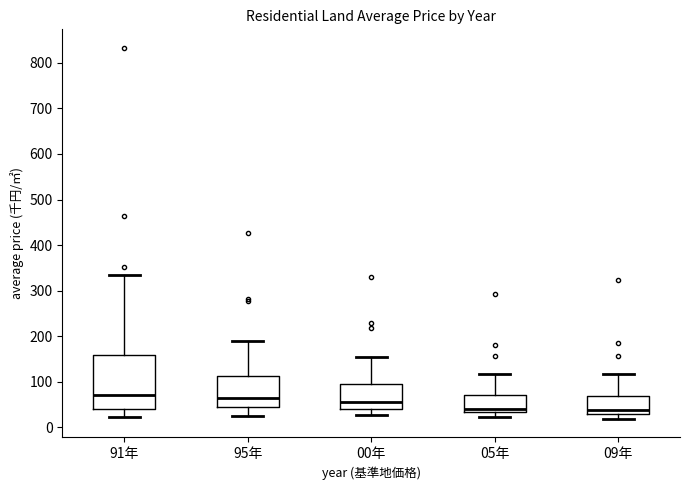

Comparing the boxes themselves (not the whiskers), which one is the tallest?

91年